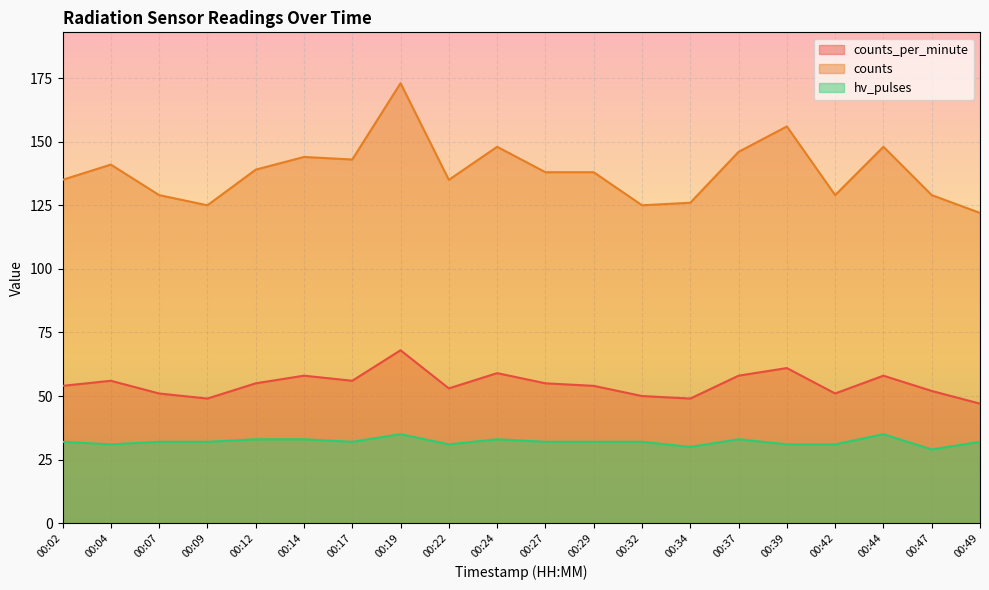

Which series has the widest spread of values?

counts